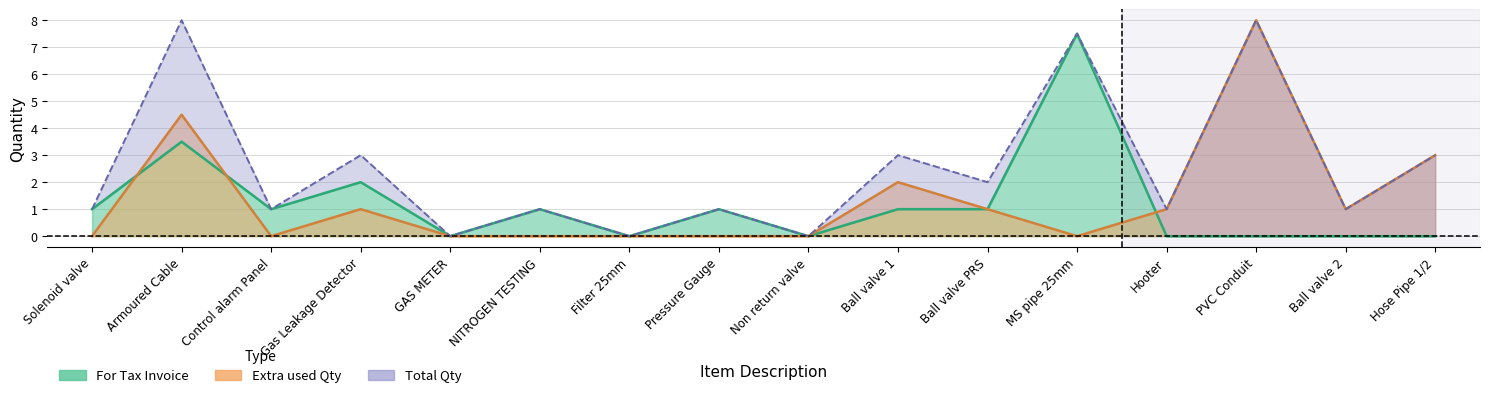

What is the average value of the For Tax Invoice series?

1.2